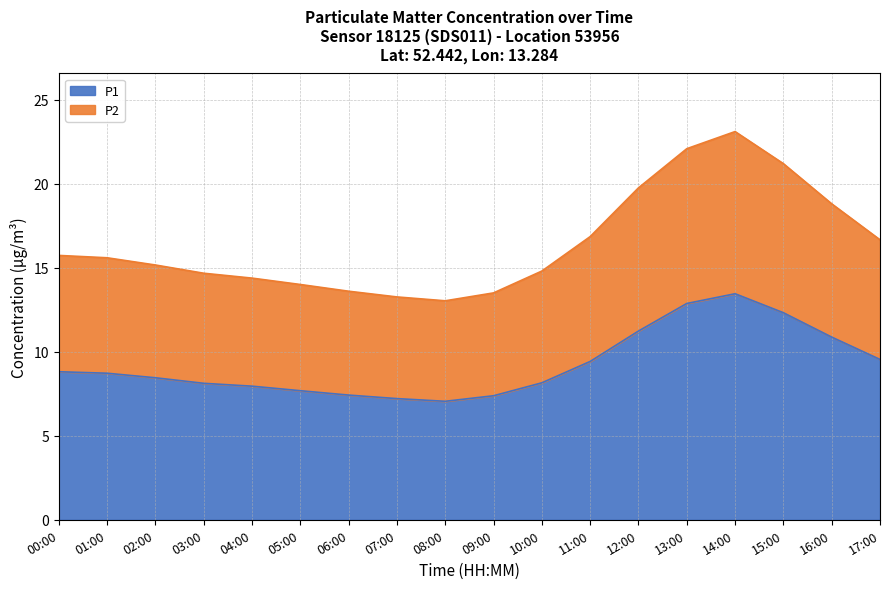

True or false: P1 and P2 intersect in this chart.

False